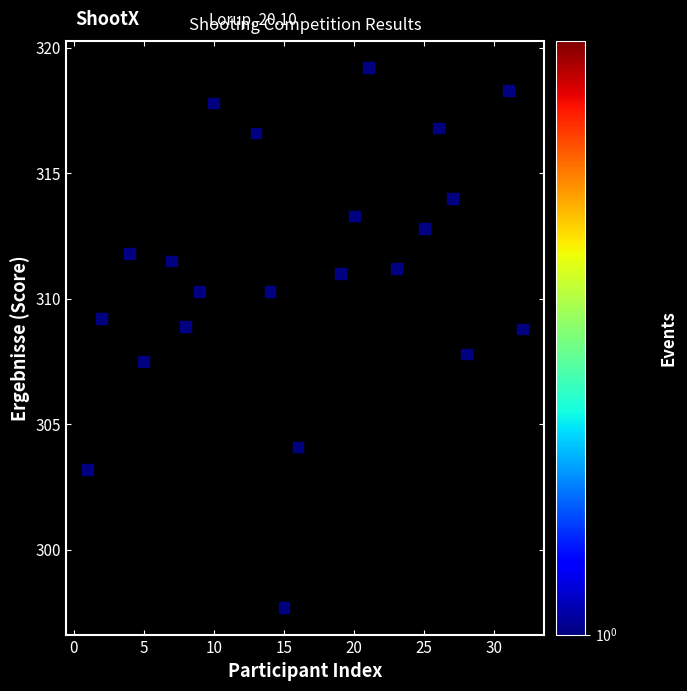

What is the range of Y values (max minus min)?

21.5